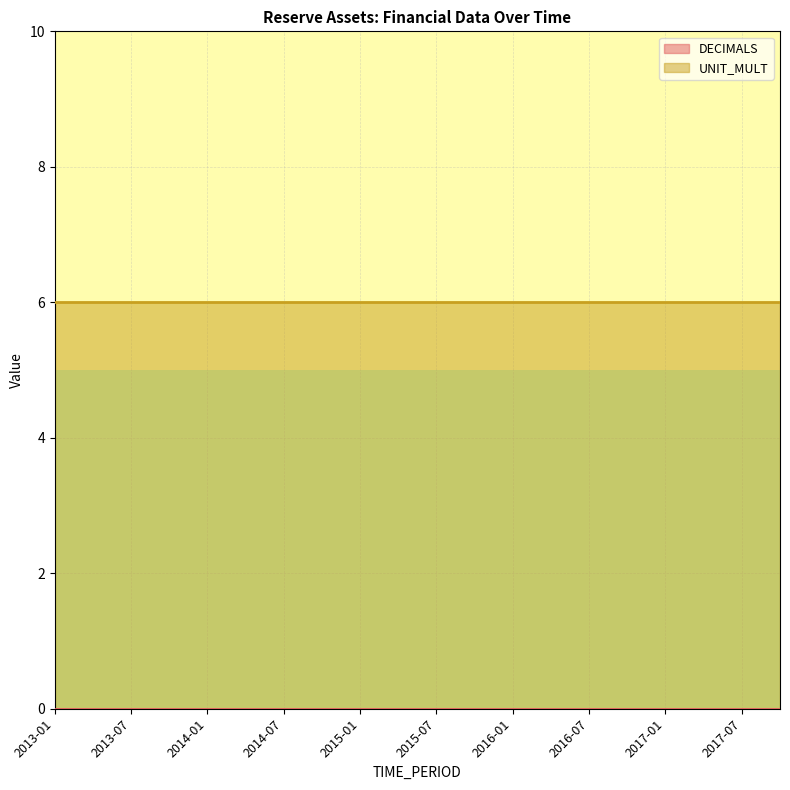

True or false: UNIT_MULT and DECIMALS intersect in this chart.

False